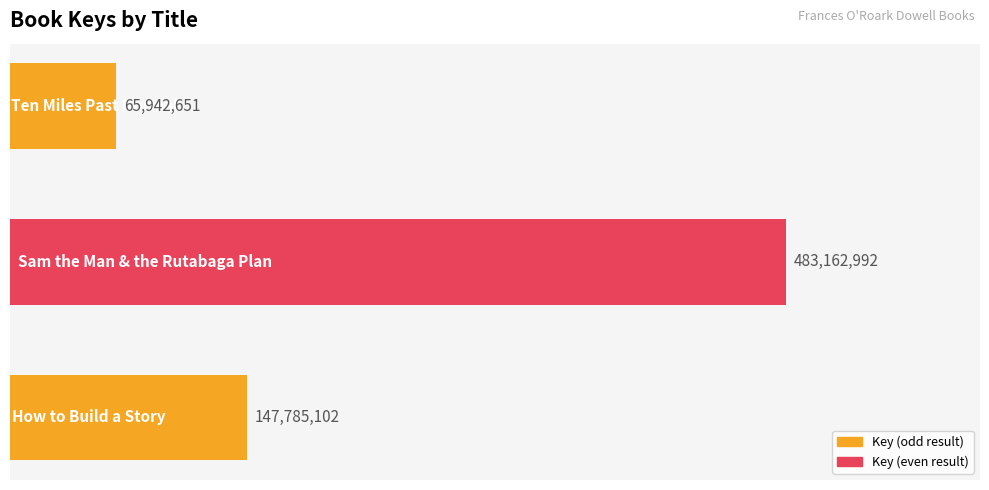

What is the greatest value displayed?

483162992